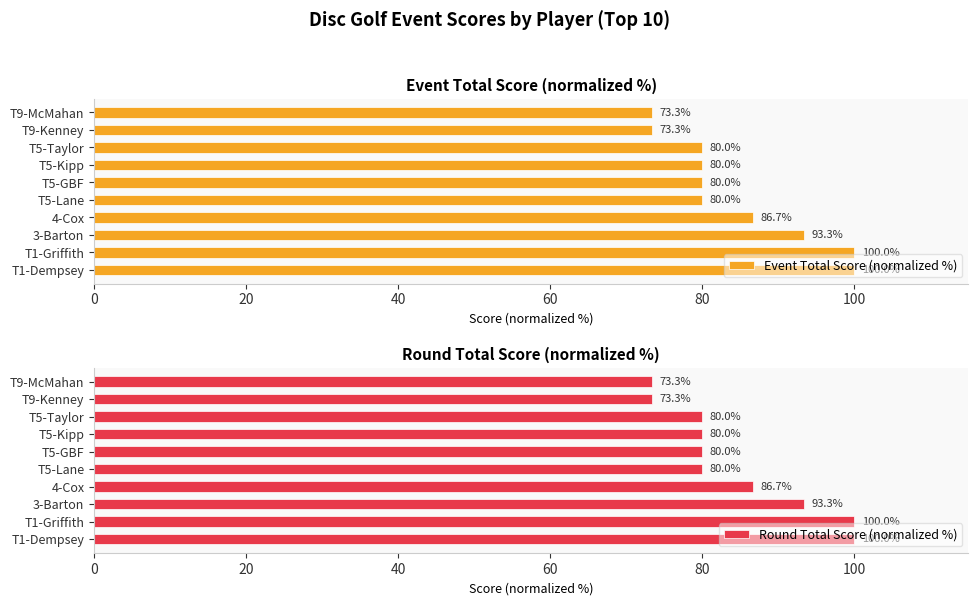

Which series has the widest spread of values?

Event Total Score (normalized %)